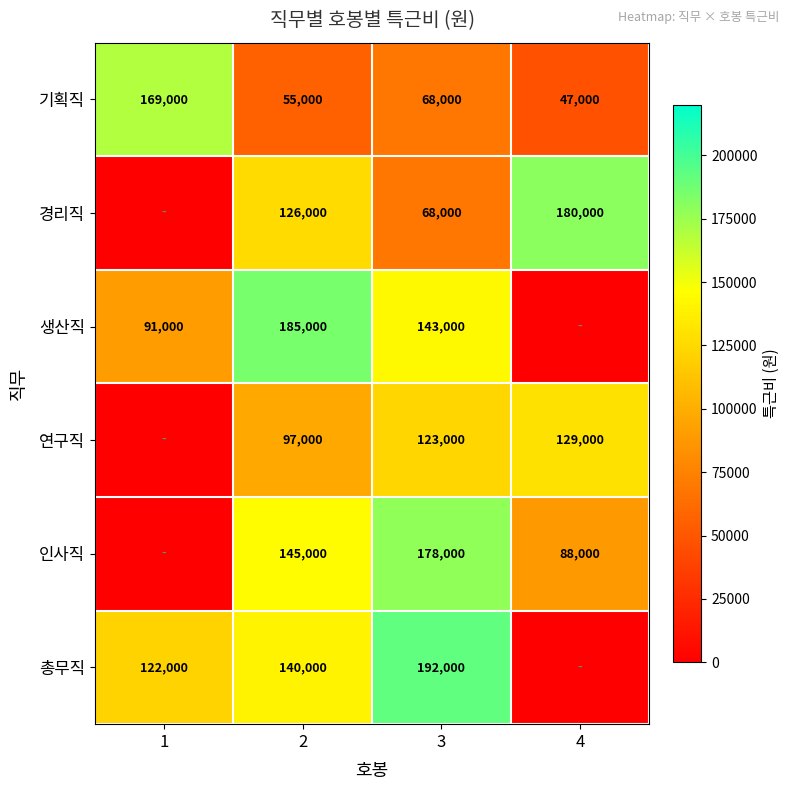

At which category is the sum across all series the highest?

3